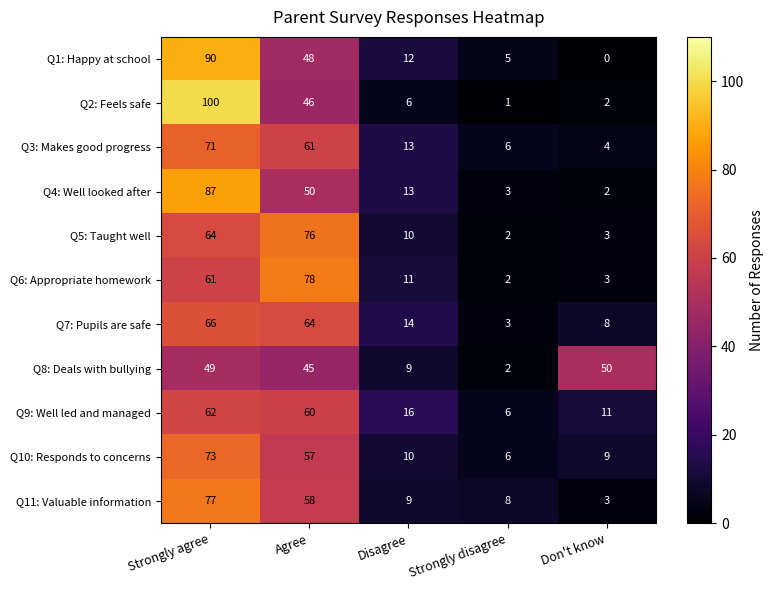

What is the difference between the second highest and minimum values in the Q10: Responds to concerns series?

51